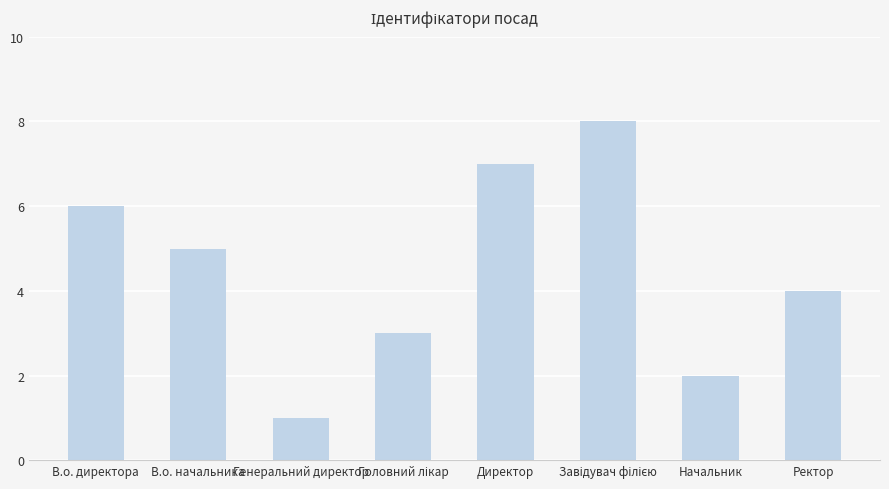

What is the sum of the values at Начальник and Директор?

9